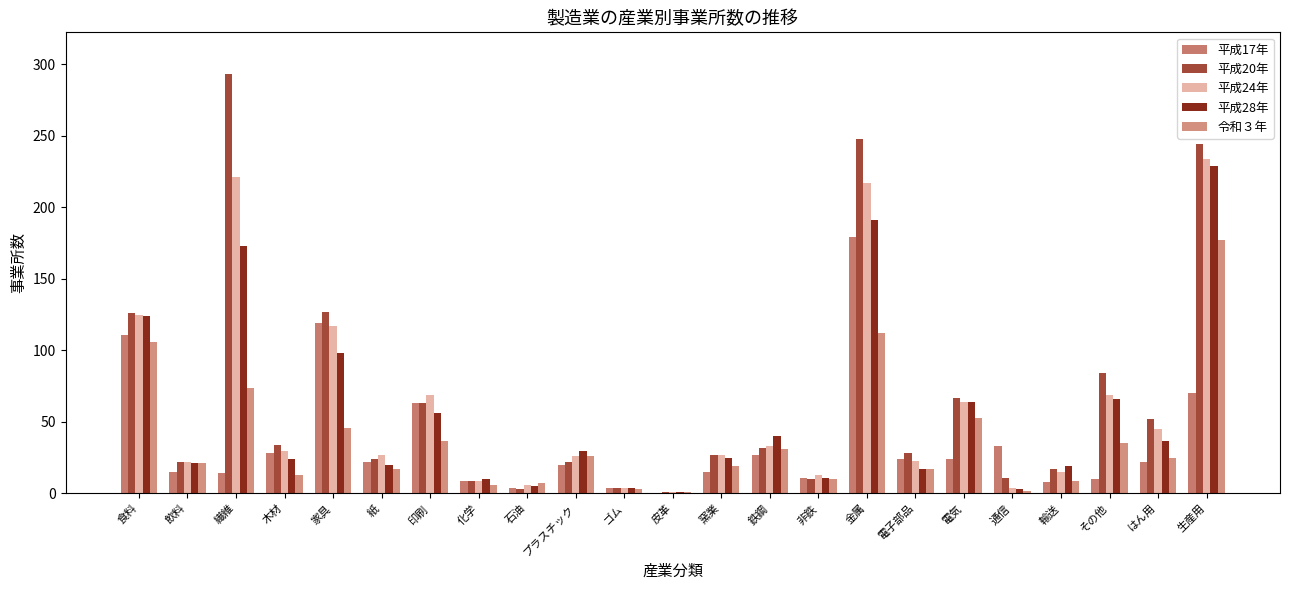

Reading left to right, extract all data points from this chart.

平成17年: 食料=111	飲料=15	繊維=14	木材=28	家具=119	紙=22	印刷=63	化学=9	石油=4	プラスチック=20	ゴム=4	皮革=0	窯業=15	鉄鋼=27	非鉄=11	金属=179	電子部品=24	電気=24	通信=33	輸送=8	その他=10	はん用=22	生産用=70
平成20年: 食料=126	飲料=22	繊維=293	木材=34	家具=127	紙=24	印刷=63	化学=9	石油=3	プラスチック=22	ゴム=4	皮革=1	窯業=27	鉄鋼=32	非鉄=10	金属=248	電子部品=28	電気=67	通信=11	輸送=17	その他=84	はん用=52	生産用=244
平成24年: 食料=125	飲料=22	繊維=221	木材=30	家具=117	紙=27	印刷=69	化学=9	石油=6	プラスチック=26	ゴム=4	皮革=1	窯業=27	鉄鋼=33	非鉄=13	金属=217	電子部品=23	電気=64	通信=4	輸送=15	その他=69	はん用=45	生産用=234
平成28年: 食料=124	飲料=21	繊維=173	木材=24	家具=98	紙=20	印刷=56	化学=10	石油=5	プラスチック=30	ゴム=4	皮革=1	窯業=25	鉄鋼=40	非鉄=11	金属=191	電子部品=17	電気=64	通信=3	輸送=19	その他=66	はん用=37	生産用=229
令和３年: 食料=106	飲料=21	繊維=74	木材=13	家具=46	紙=17	印刷=37	化学=6	石油=7	プラスチック=26	ゴム=3	皮革=1	窯業=19	鉄鋼=31	非鉄=10	金属=112	電子部品=17	電気=53	通信=2	輸送=9	その他=35	はん用=25	生産用=177